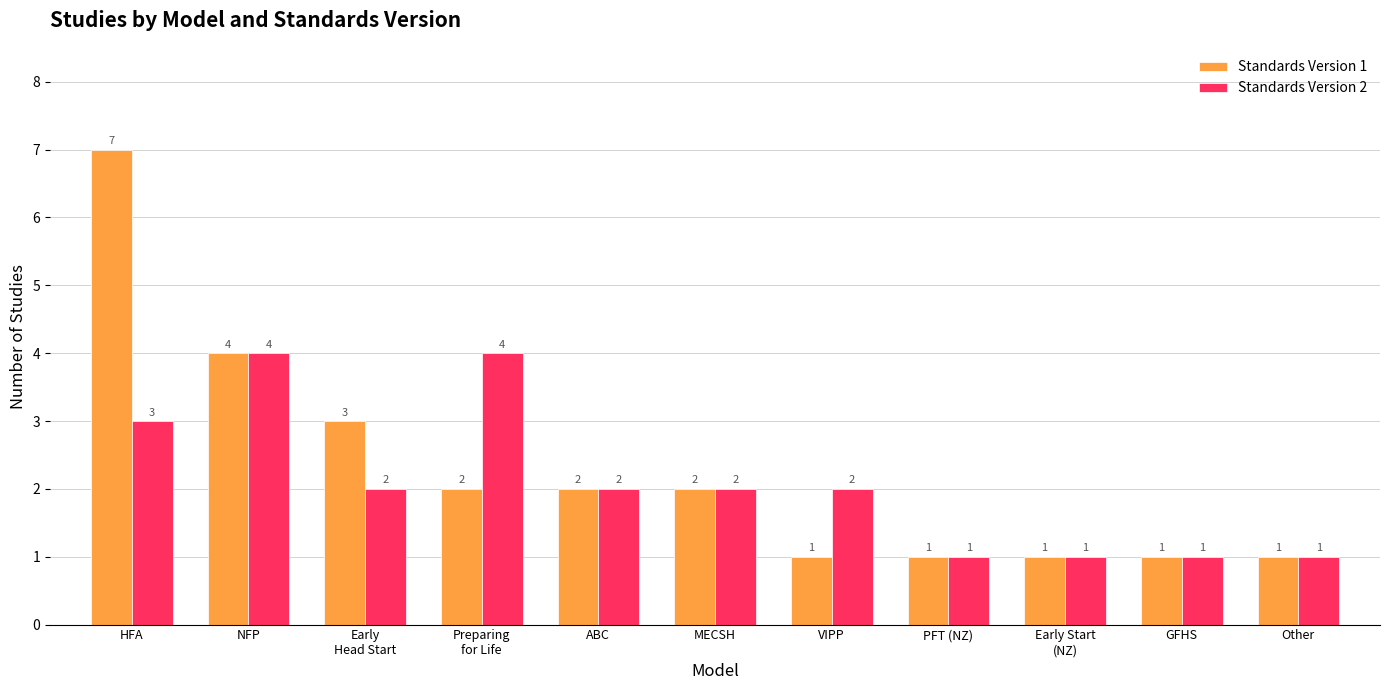

Rank the series by their maximum value, from lowest to highest.

Standards Version 2, Standards Version 1